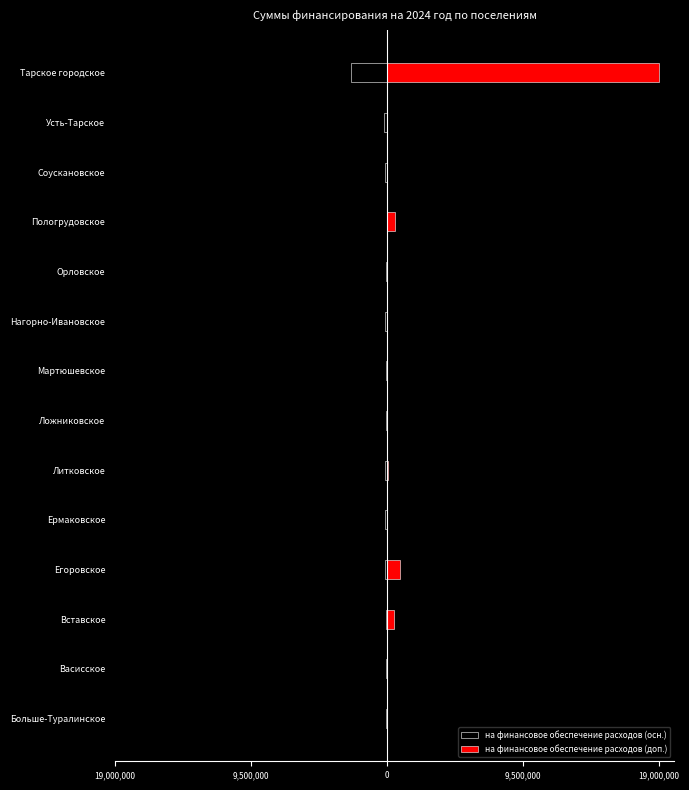

Reading left to right, extract all data points from this chart.

на финансовое обеспечение расходов (осн.): -53902.8	-107805.6	-107805.6	-161708.4	-161708.4	-161708.4	-53902.8	-53902.8	-161708.4	-53902.8	0.0	-161708.4	-215611.2	-2516965.5
на финансовое обеспечение расходов (доп.): 0.0	0.0	505329.2	875804.4	0.0	47759.5	0.0	0.0	0.0	0.0	586446.0	0.0	0.0	19000000.0